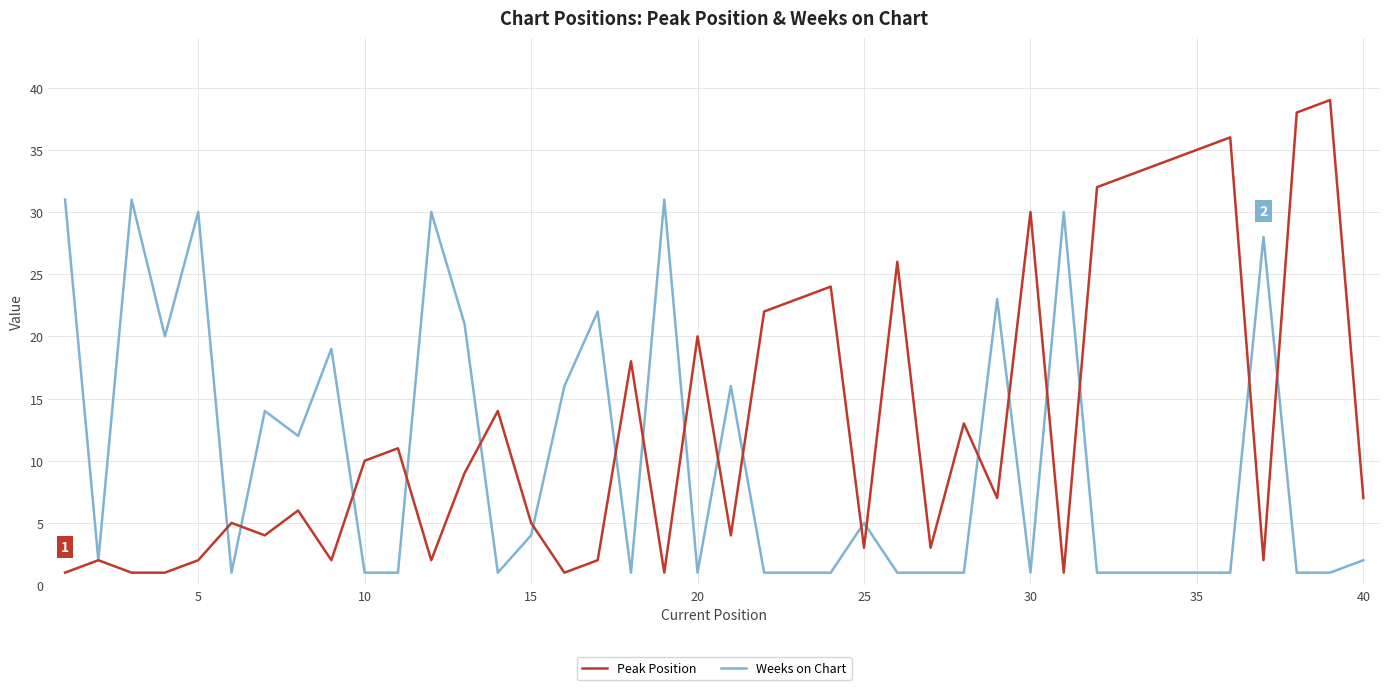

Does the chart display data point markers on the line(s)?

No